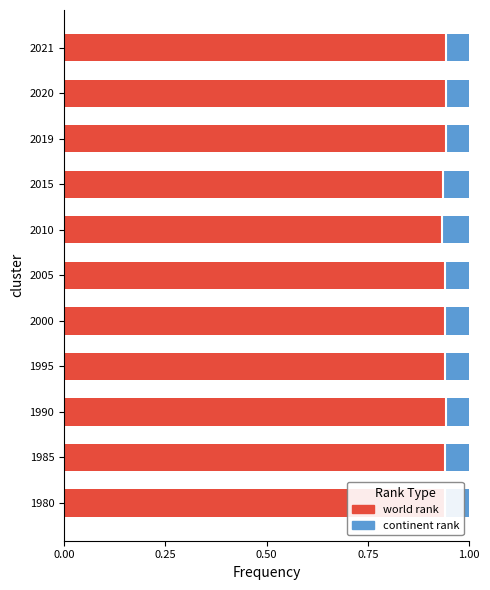

Count the world rank values in the range 0 to 1.

11